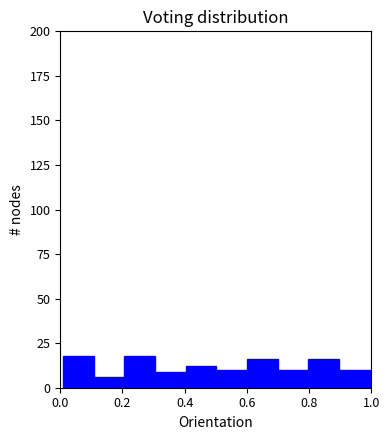

Reading left to right, transcribe this chart: for each bar, give the range it covers on the x-axis and its height. Neither the bar edges nor the heights are printed on the chart, so give them approximately, as read against the axes.

0.0 to 0.1: 20
0.1 to 0.2: 5
0.2 to 0.3: 20
0.3 to 0.4: 10
0.4 to 0.5: 10
0.5 to 0.6: 10
0.6 to 0.7: 15
0.7 to 0.8: 10
0.8 to 0.9: 15
0.9 to 1.0: 10